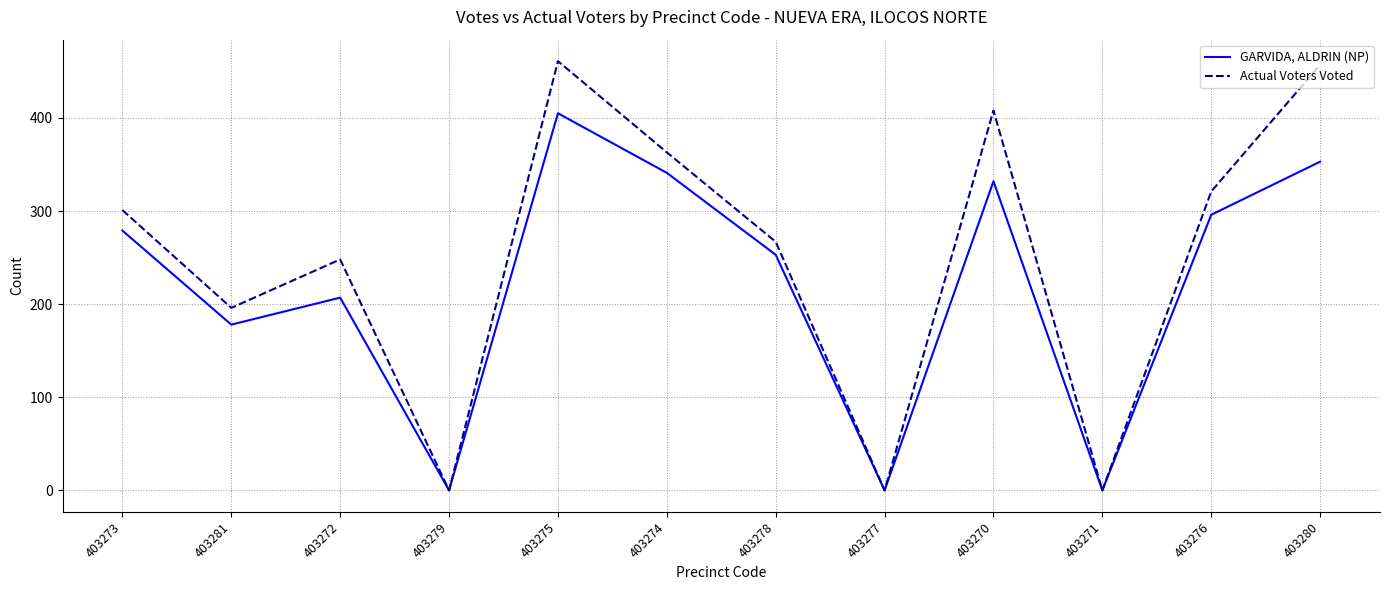

Which category has the highest value in the GARVIDA, ALDRIN (NP) series?

403275